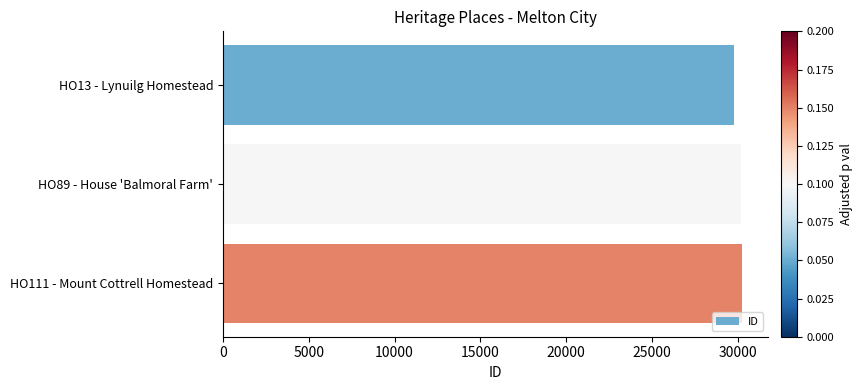

What is the difference between the second highest and minimum values?

412